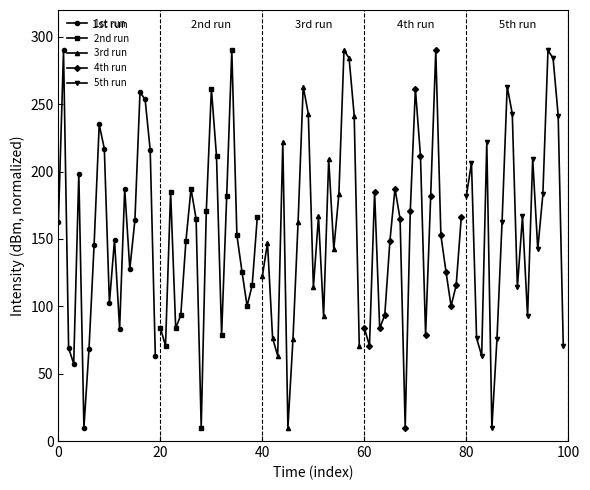

What is the lowest value of the 3rd run series?

10.0